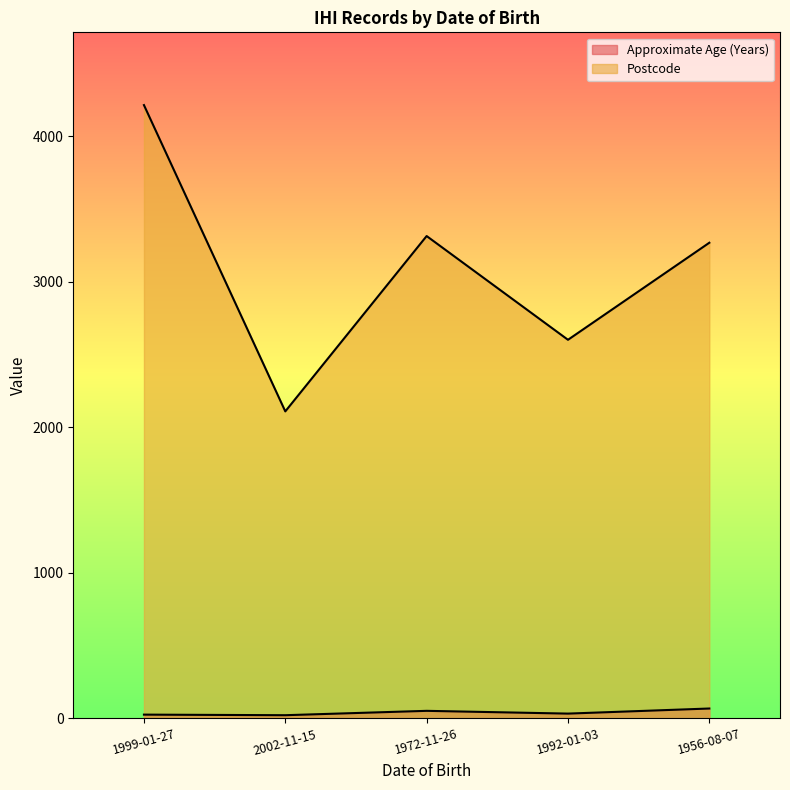

Is it true that Postcode equals 1450 at 1992-01-03?

False